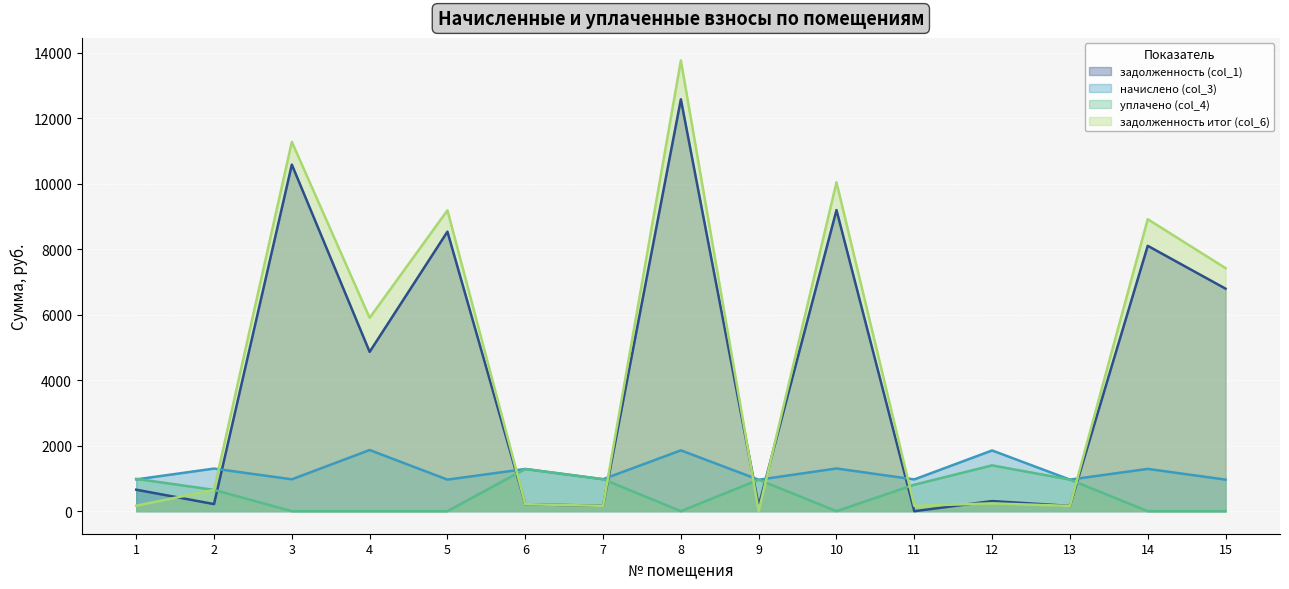

Which series has the largest total across all categories?

задолженность итог (col_6)